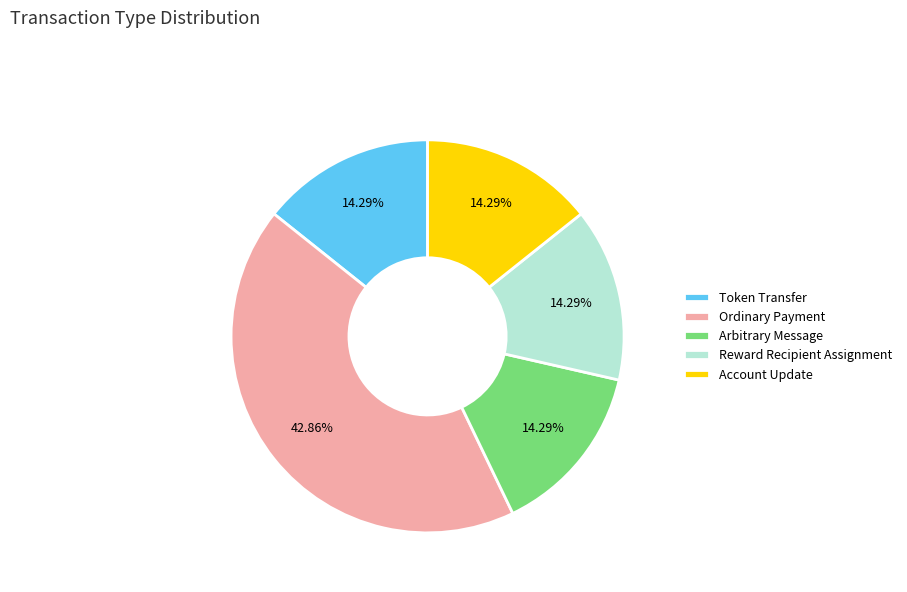

To the nearest percent, what is the difference between the largest and smallest slice percentages?

29%